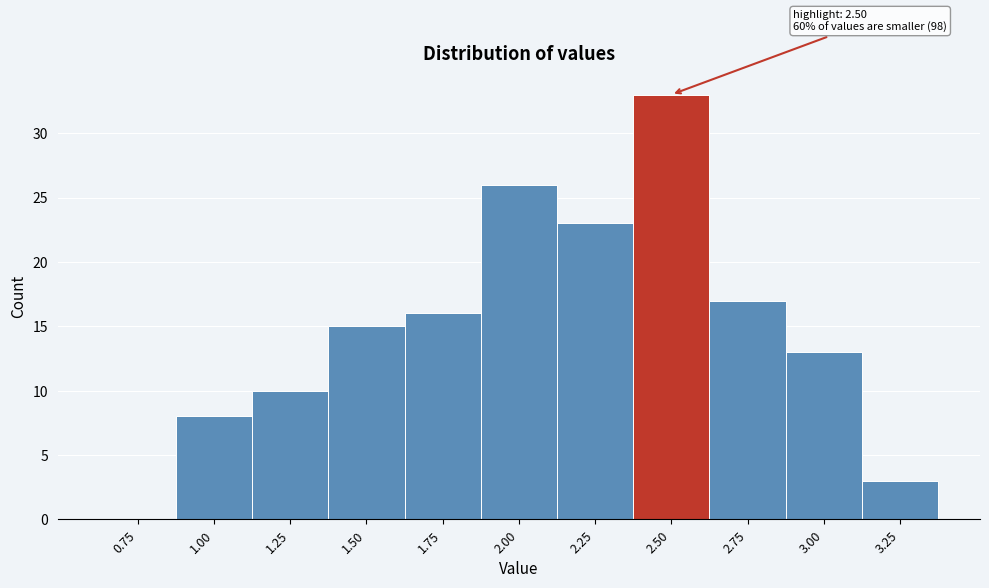

Reading left to right, extract all data points from this chart.

0.75=0	1.00=8	1.25=10	1.50=15	1.75=16	2.00=26	2.25=23	2.50=33	2.75=17	3.00=13	3.25=3